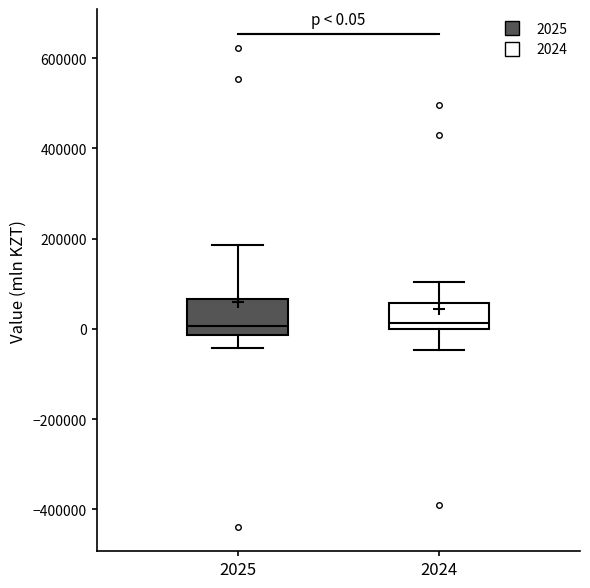

Which box is the tallest, from its lower edge to its upper edge?

2025